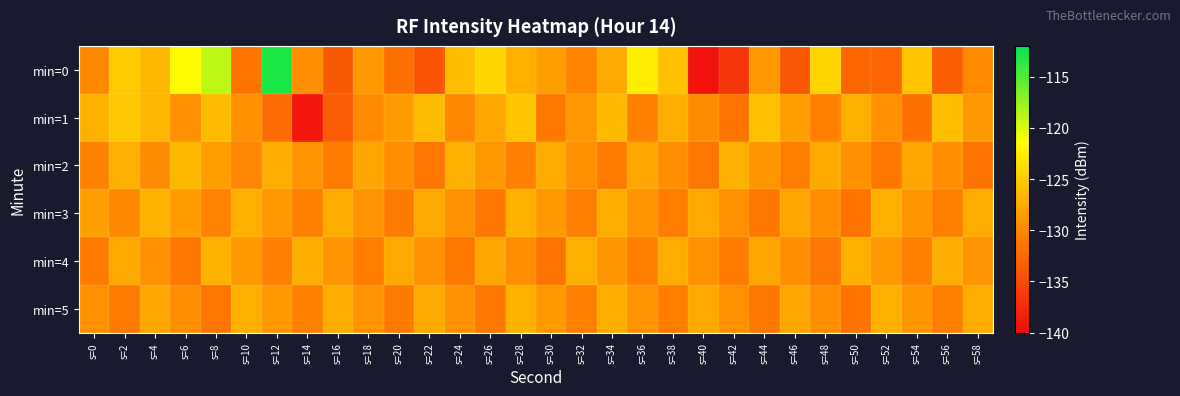

What is the difference between the highest and lowest values at s=10?

4.4